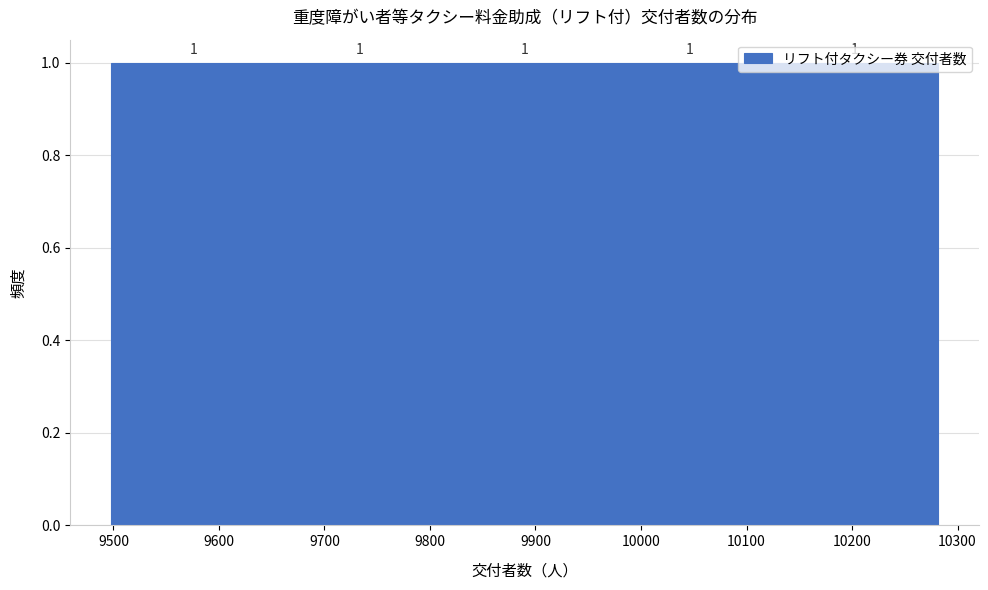

What is the height of the bar covering 9500 to 9650 on the x-axis? The bar edges are not printed on the chart, so give them approximately, as read against the axis.

1